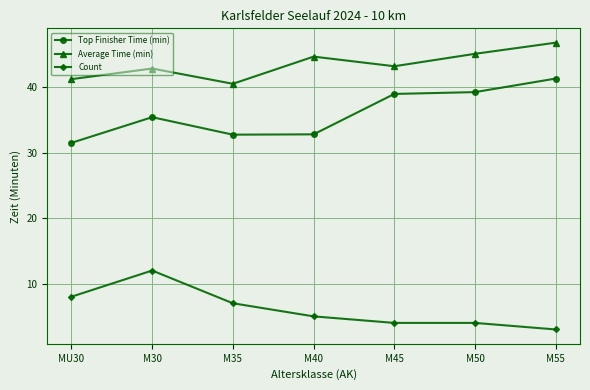

Which label corresponds to the largest value in the chart?

M55